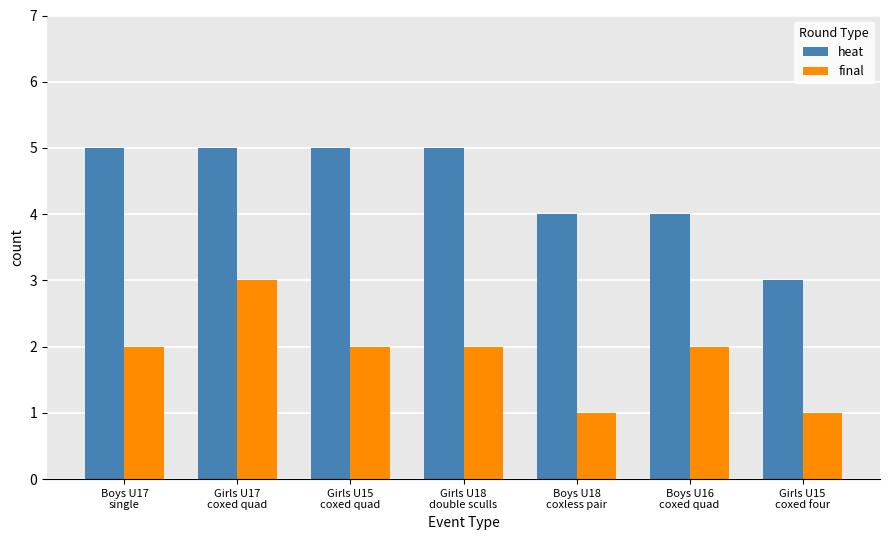

How many groups of bars are there?

7